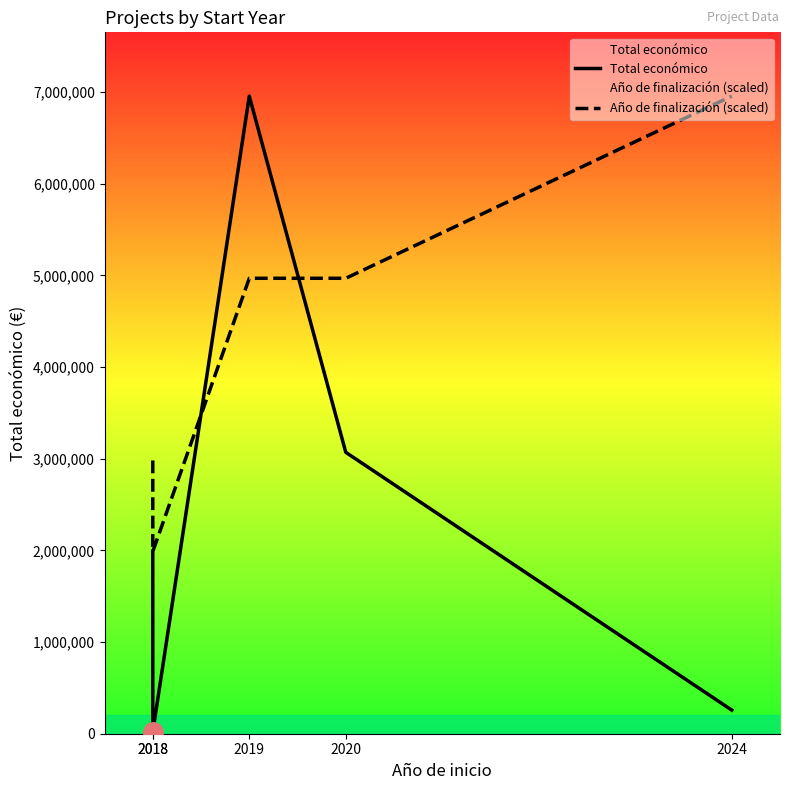

The Año de finalización (scaled) series shows 1545651.5 at 2019. True or false?

False